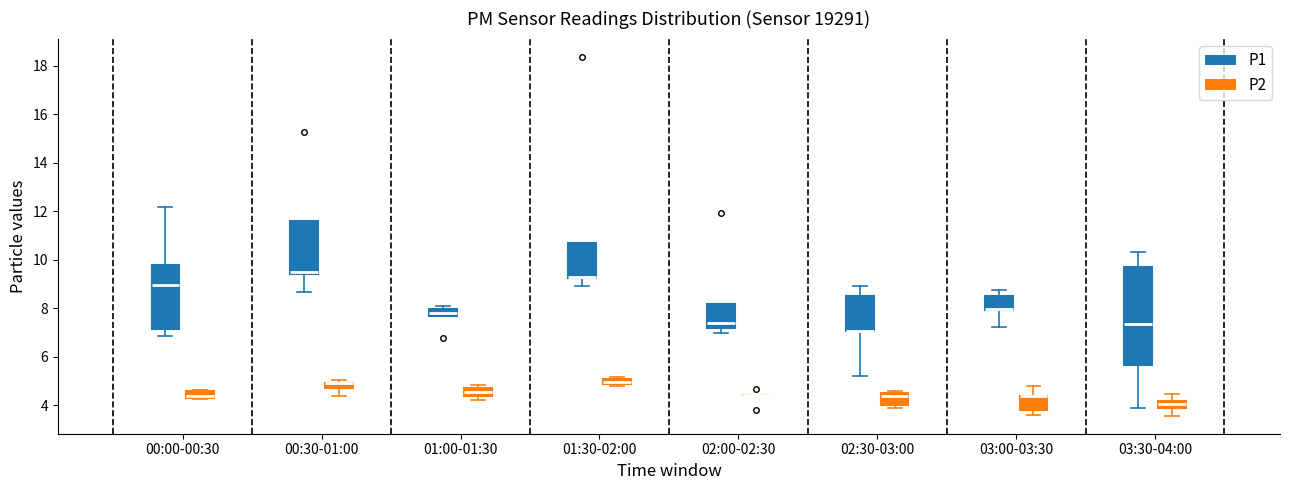

Which box is the tallest, from its lower edge to its upper edge?

03:30-04:00 (P1)